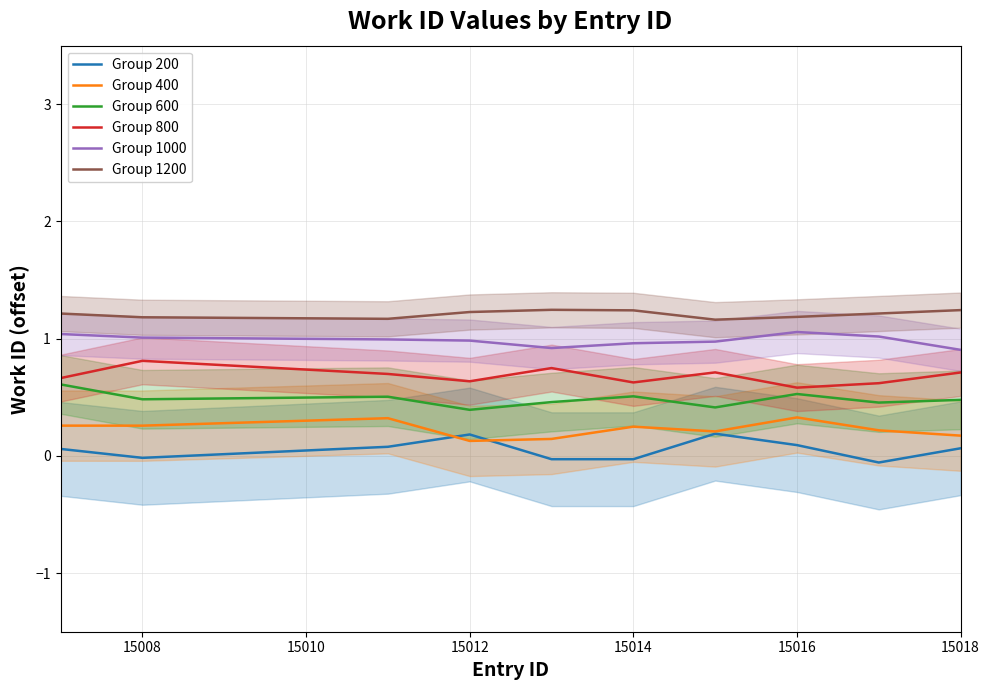

List the series in order of their overall mean, lowest first.

Group 200, Group 400, Group 600, Group 800, Group 1000, Group 1200